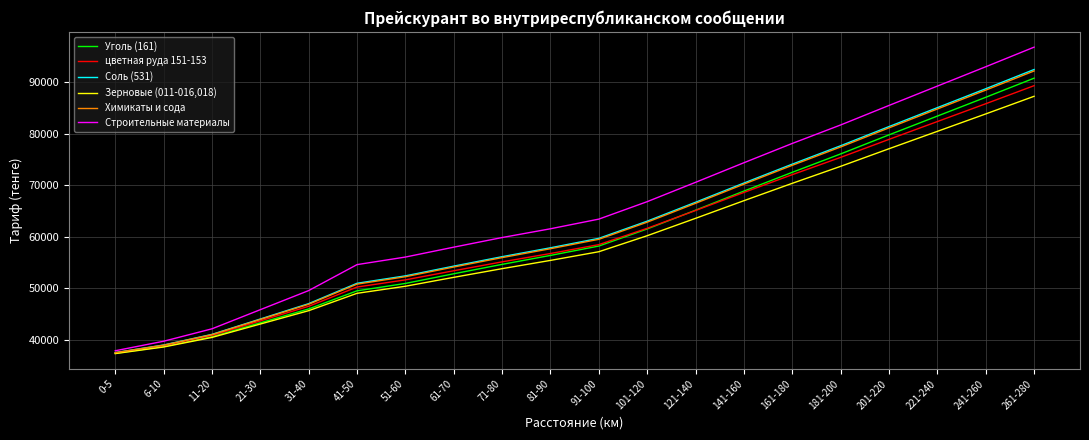

What is the minimum value for Уголь (161)?

37370